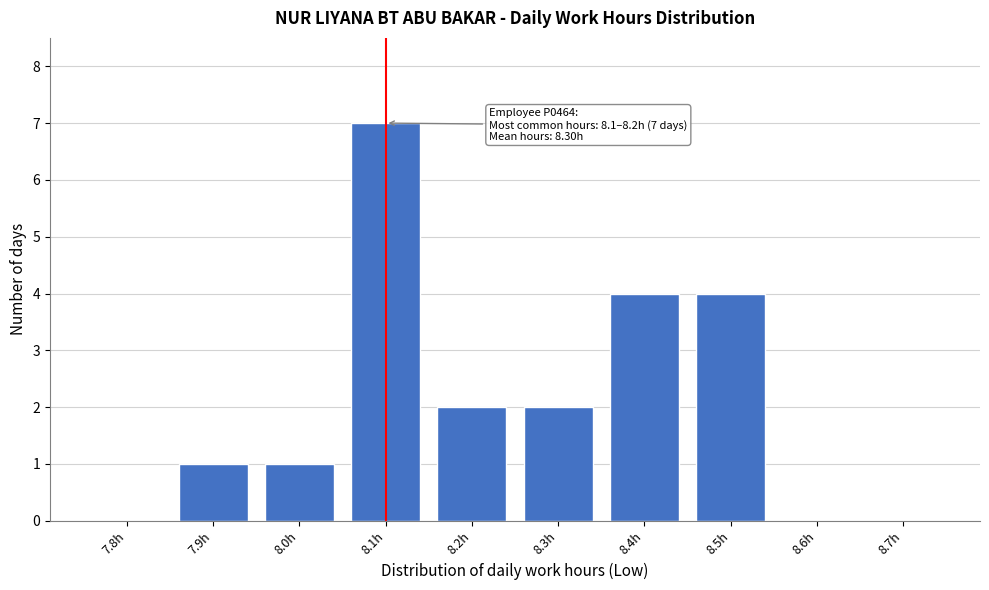

Reading left to right, list all the values displayed in this chart.

7.8h=0	7.9h=1	8.0h=1	8.1h=7	8.2h=2	8.3h=2	8.4h=4	8.5h=4	8.6h=0	8.7h=0